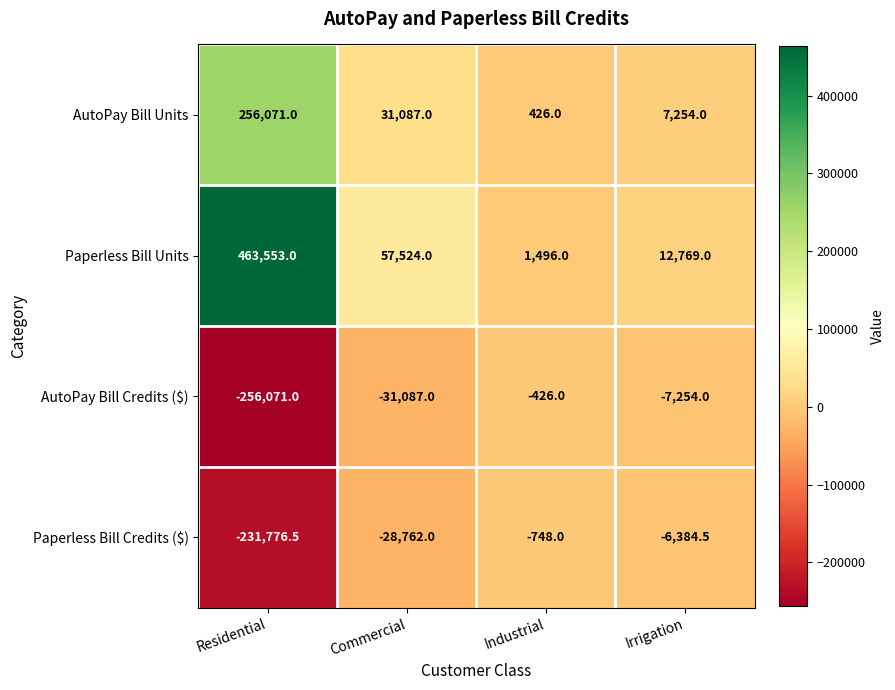

Where is AutoPay Bill Units nearest to the value 128248?

Commercial